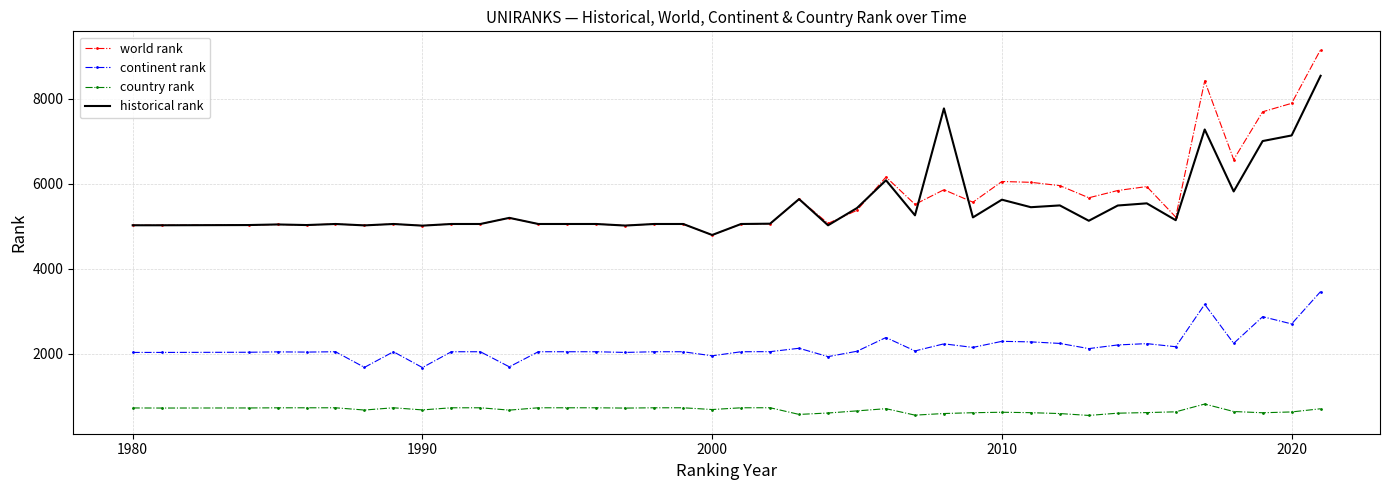

Rank the series by their maximum value, from highest to lowest.

world rank, historical rank, continent rank, country rank